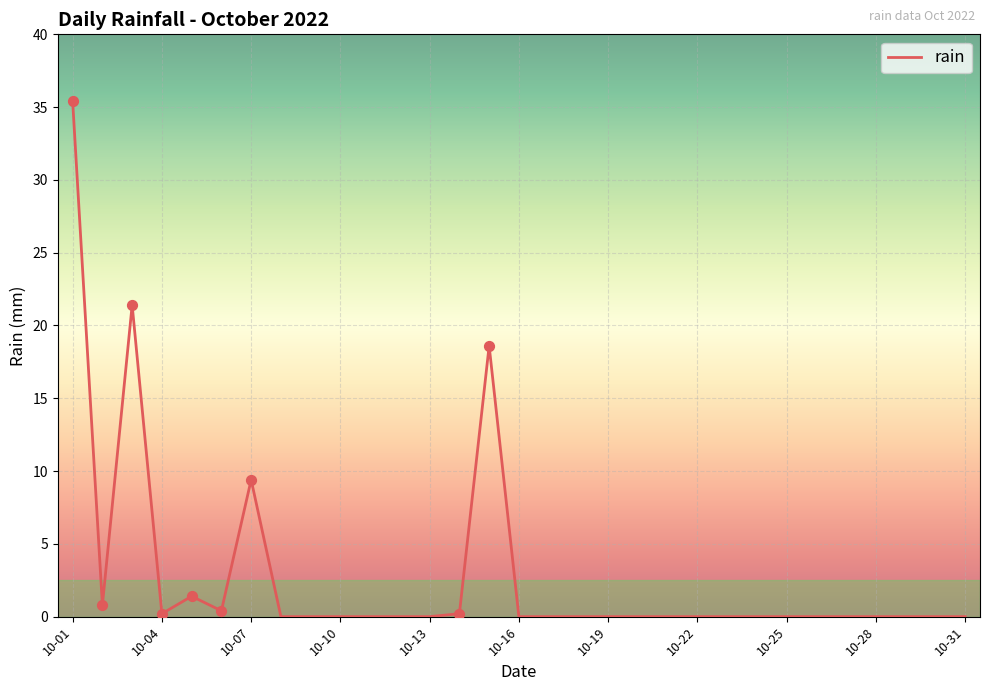

What is the difference between the maximum and minimum values?

35.4